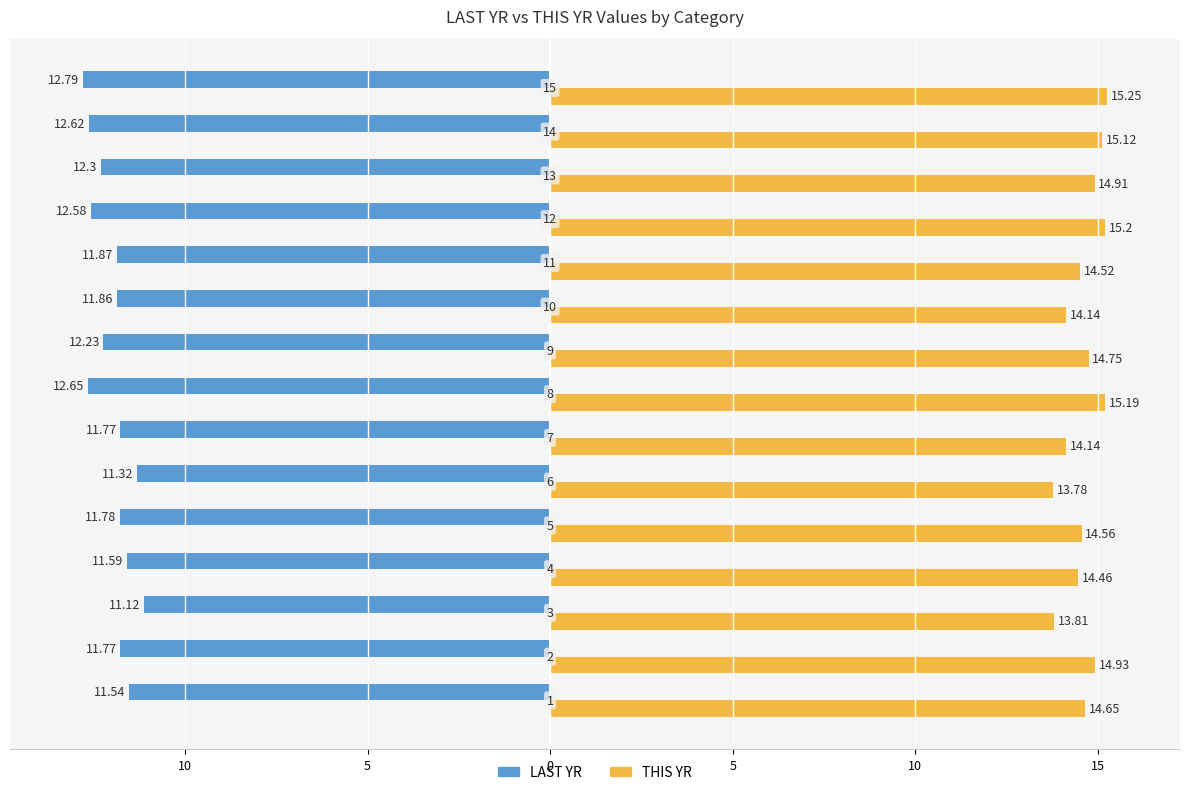

What are all the series names shown in the legend?

LAST YR, THIS YR